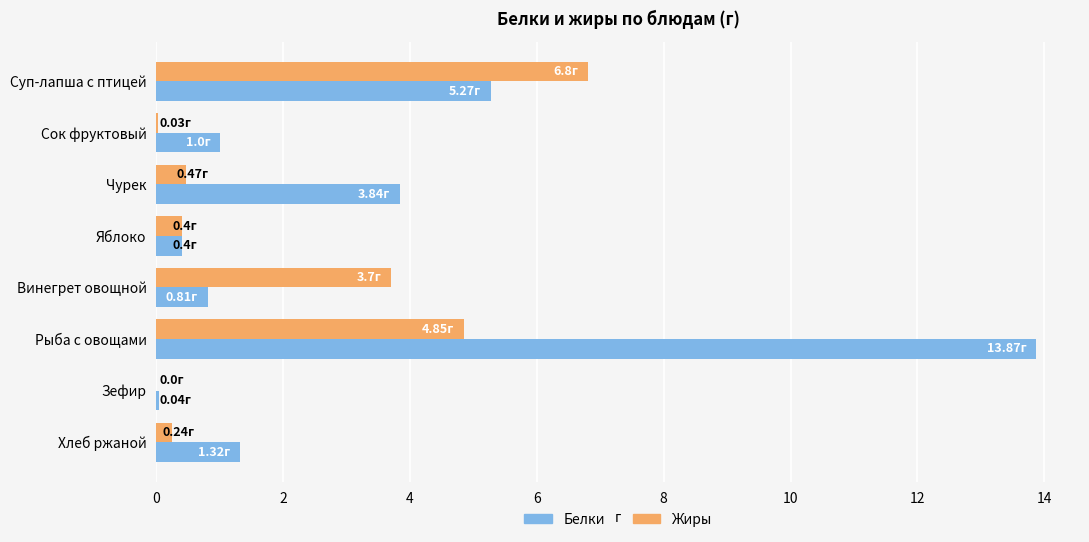

Which category has the highest value in the Жиры series?

Суп-лапша с птицей